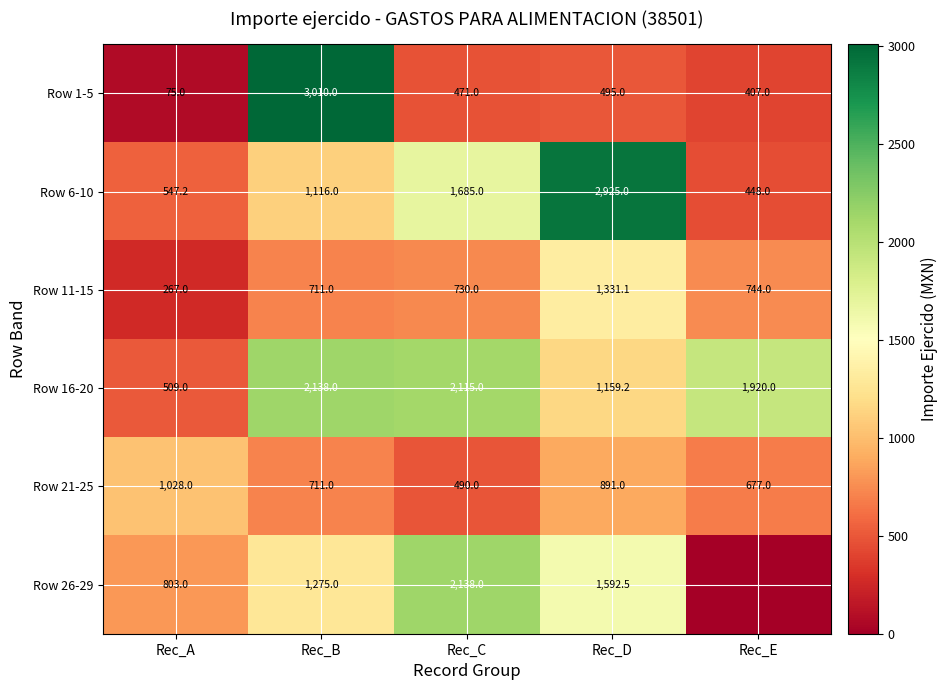

What is the average value of the Row 1-5 series?

891.6